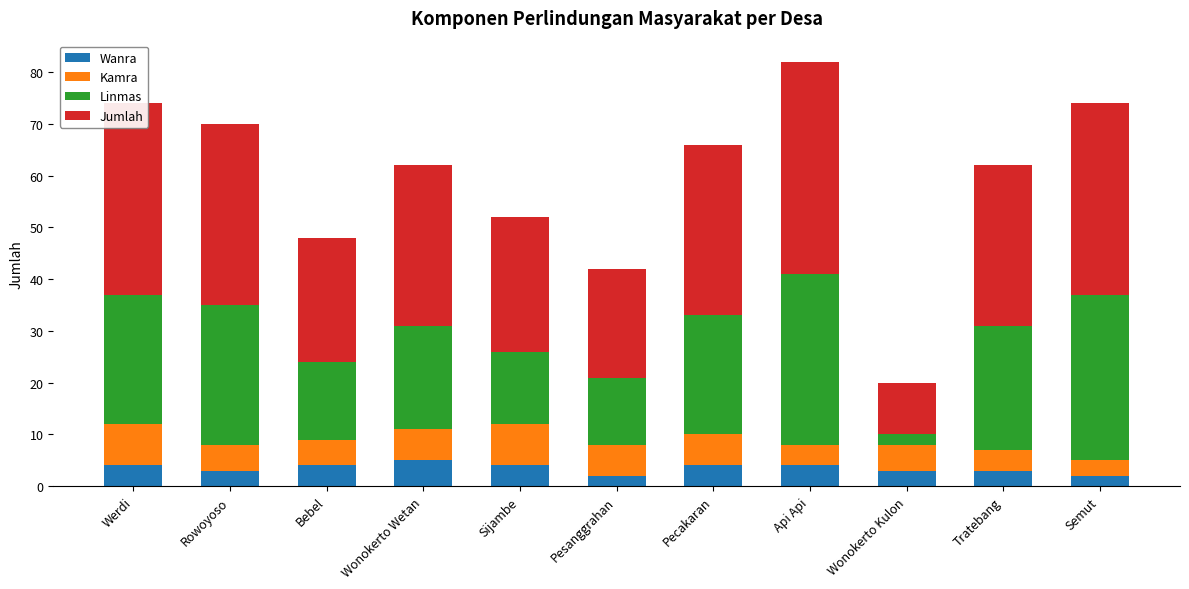

What is the sum of the Wanra values at Sijambe and Tratebang?

7